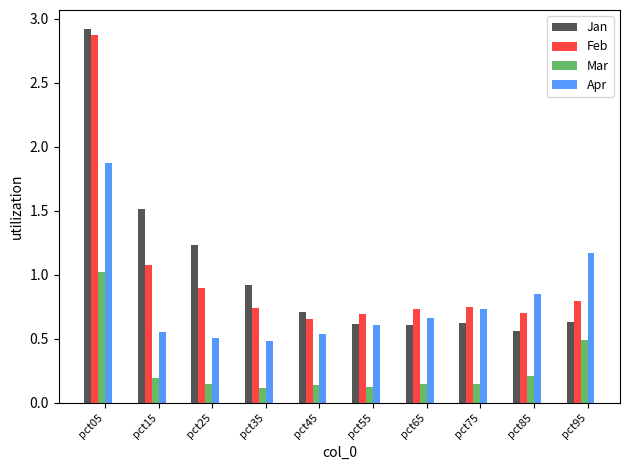

What is the total value across all series at pct85?

2.3